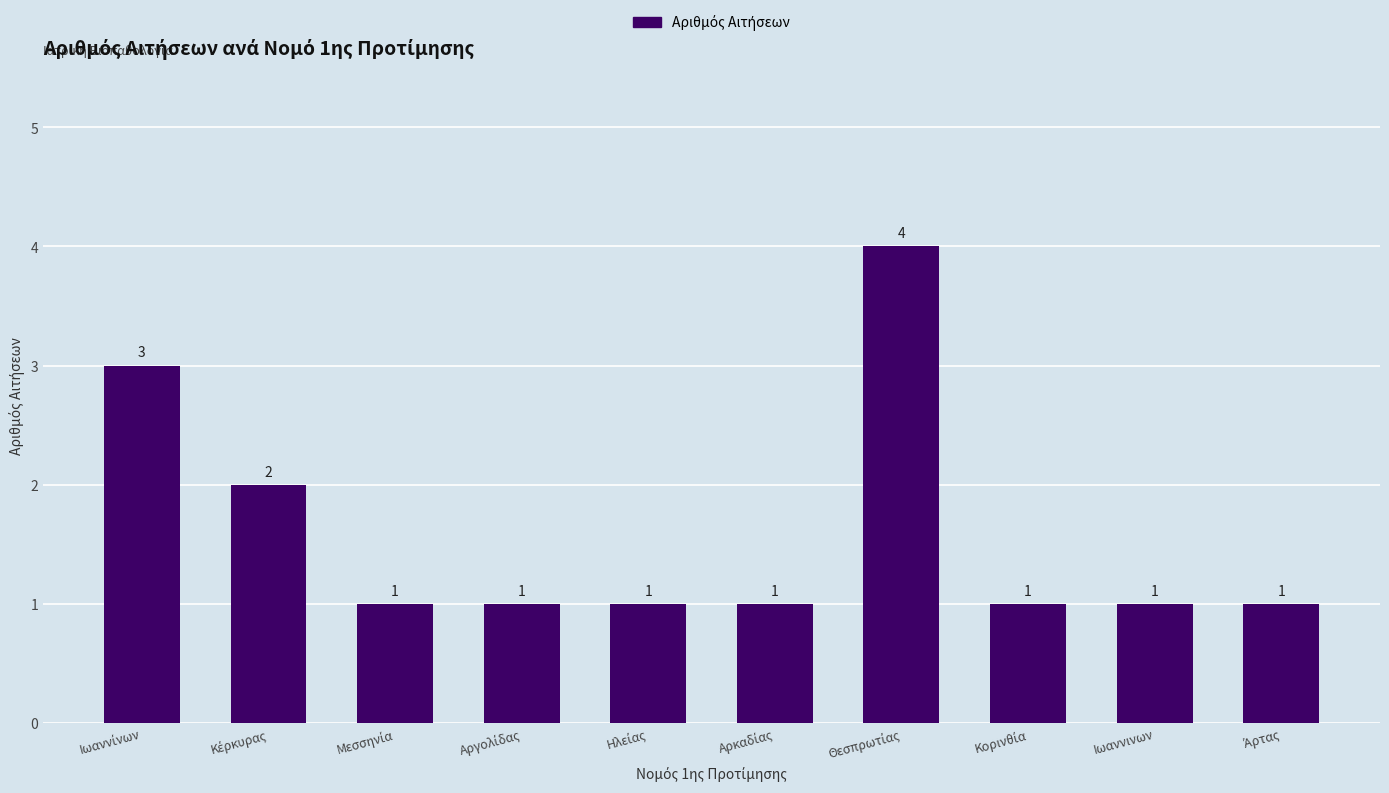

Count the values in the range 1 to 2.

8